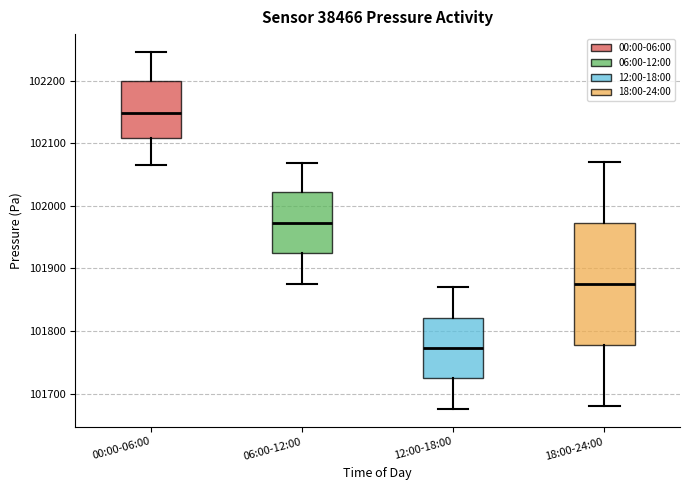

Reading left to right, transcribe this box plot: for each box, give where its median line is, the range the box spans, and where its two whiskers end, as read against the y-axis. The values are not printed on the chart, so give them approximately, as read against the axis.

00:00-06:00: median 102150, box 102110 to 102200, whiskers 102070 to 102250
06:00-12:00: median 101970, box 101920 to 102020, whiskers 101880 to 102070
12:00-18:00: median 101770, box 101720 to 101820, whiskers 101680 to 101870
18:00-24:00: median 101880, box 101780 to 101970, whiskers 101680 to 102070